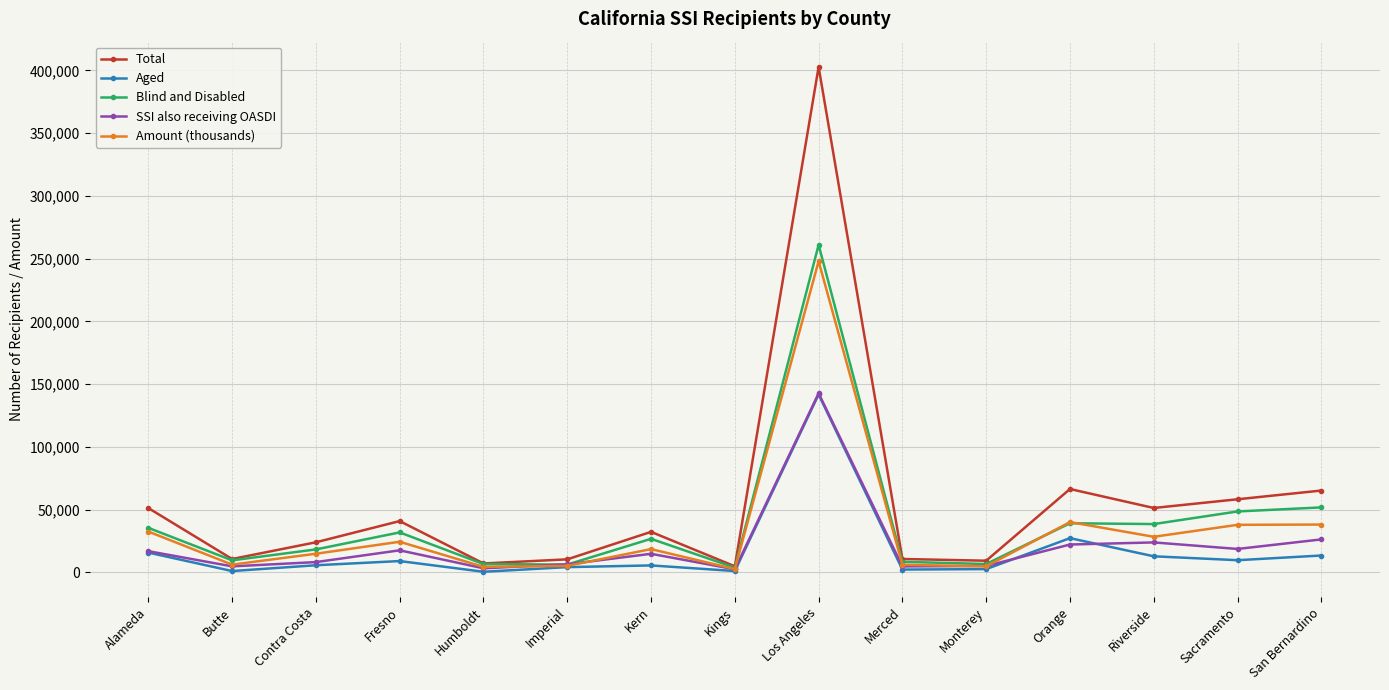

True or false: Aged has more than 0 points higher than both neighbors.

True